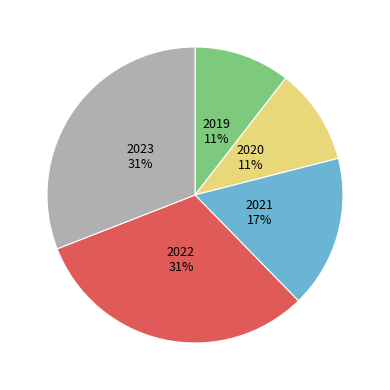

Count the number of slices in the pie.

5